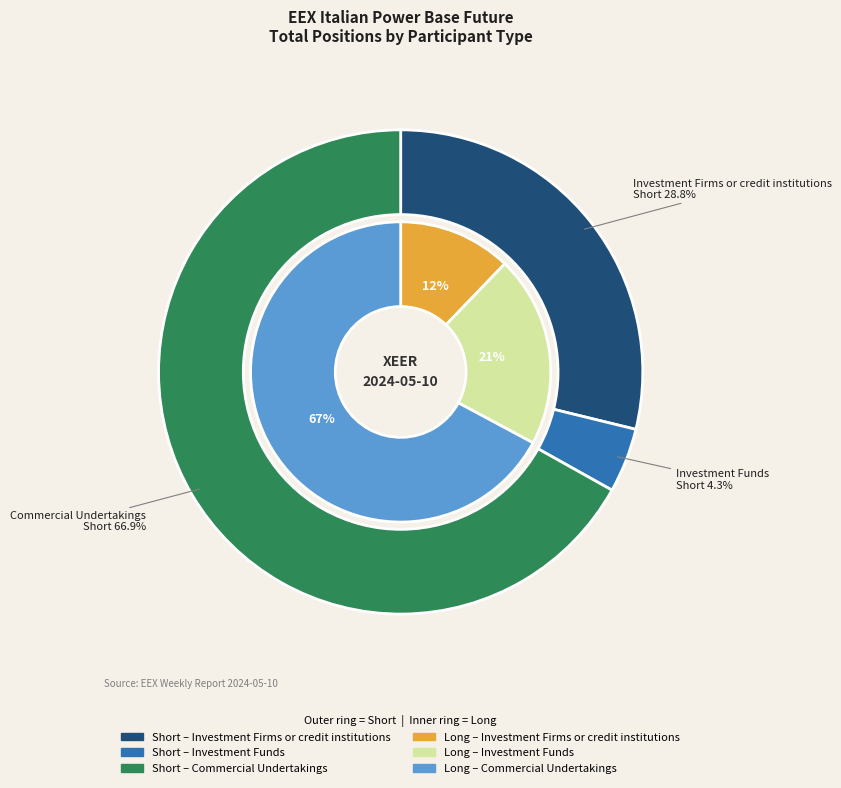

Does Investment Funds account for over 50% of the chart?

No